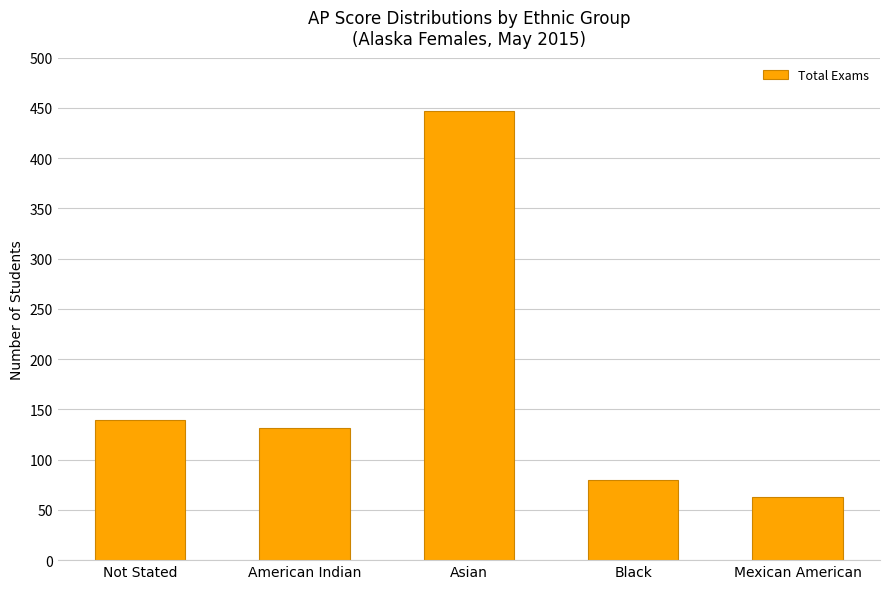

Reading left to right, transcribe all the data shown in this chart.

Not Stated=139	American Indian=131	Asian=447	Black=80	Mexican American=63